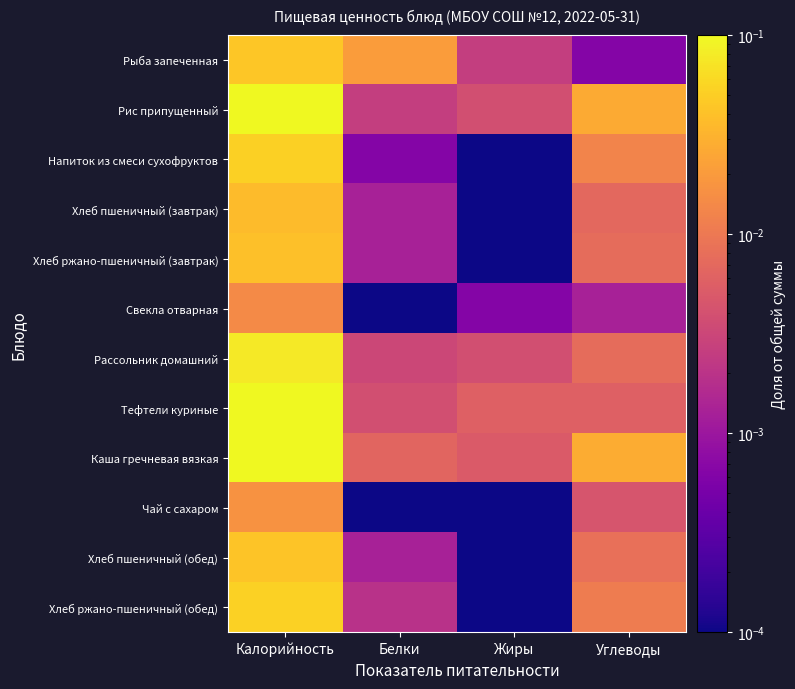

Which has a higher value, Углеводы or Калорийность?

Калорийность